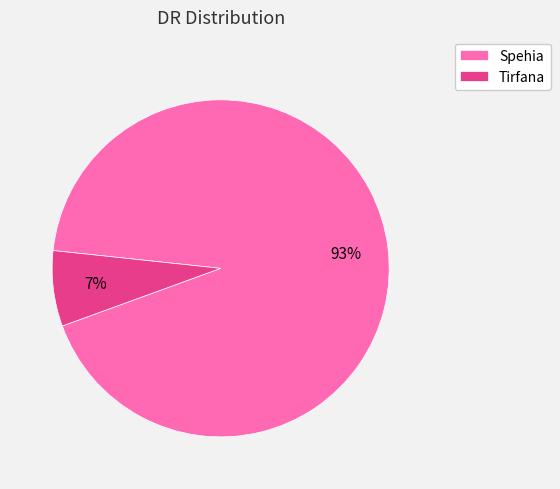

Combined, do Spehia and Tirfana account for over 50%?

Yes